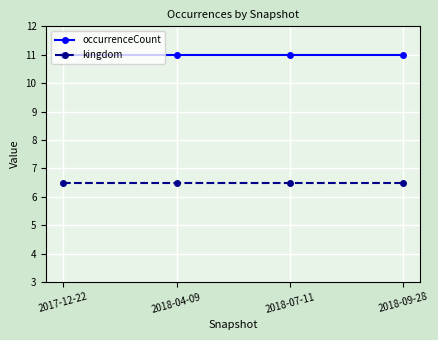

True or false: occurrenceCount and kingdom intersect in this chart.

False